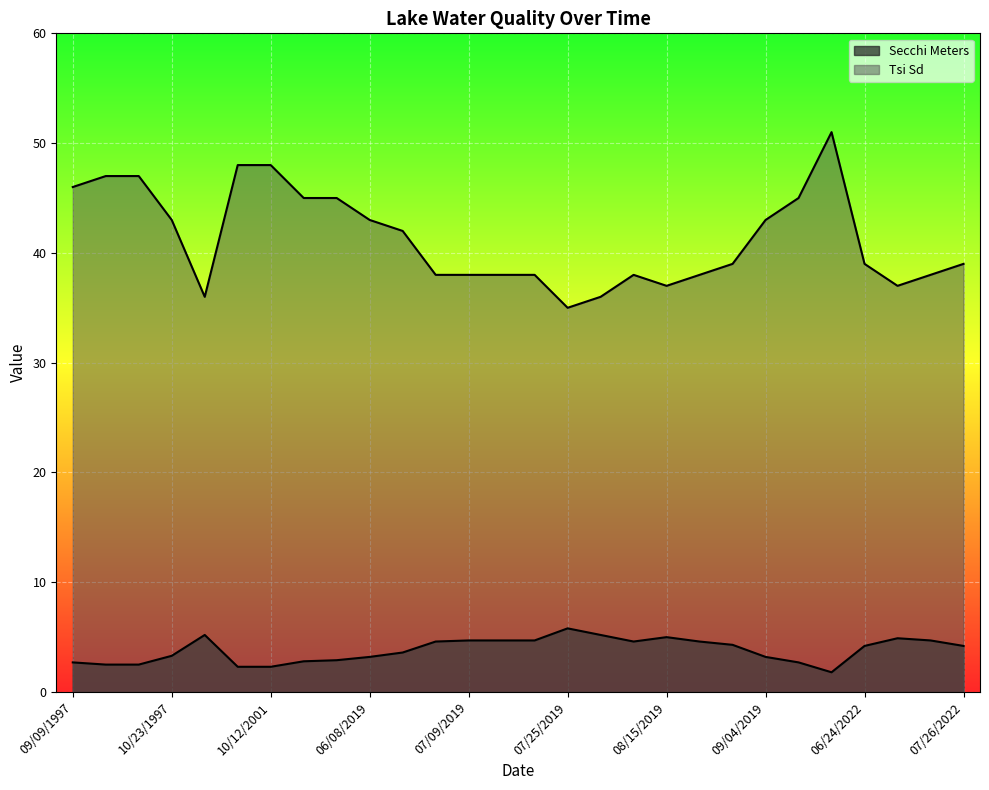

The value of Tsi Sd at 07/05/2022 is 56.0. True or false?

False